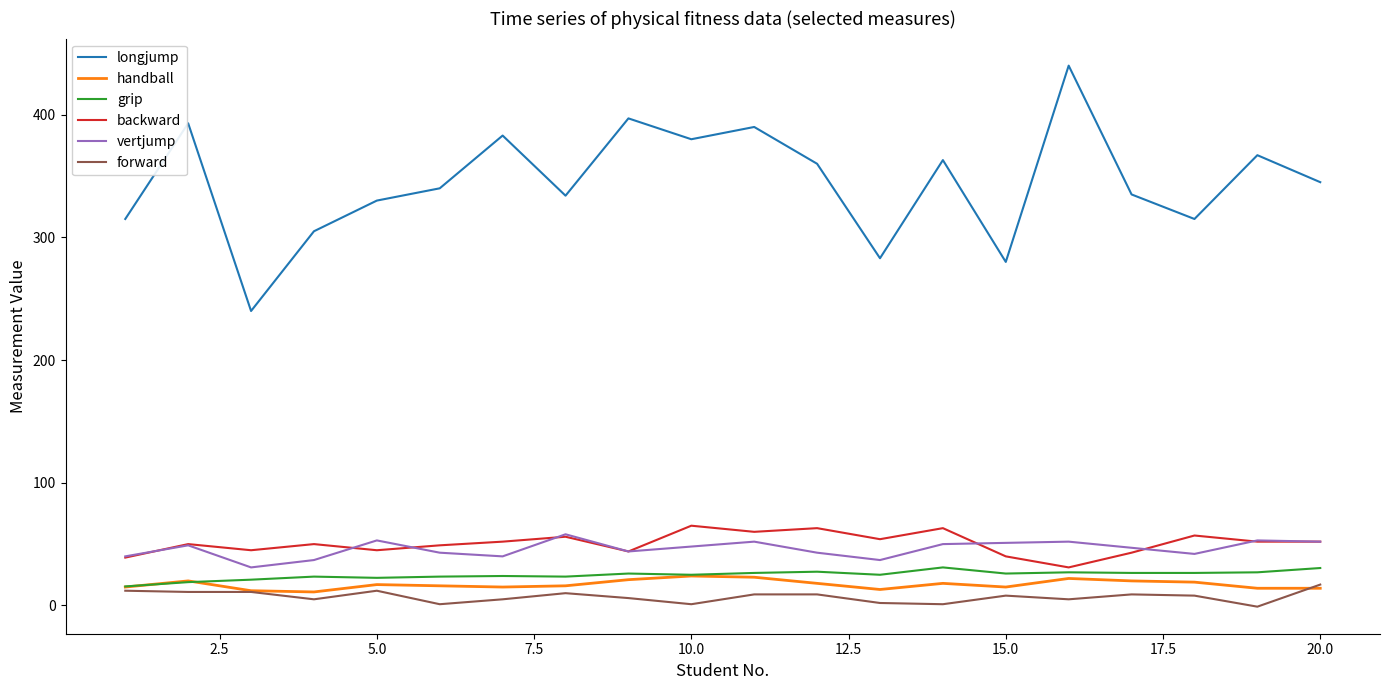

What is the minimum value shown in the chart?

-1.0